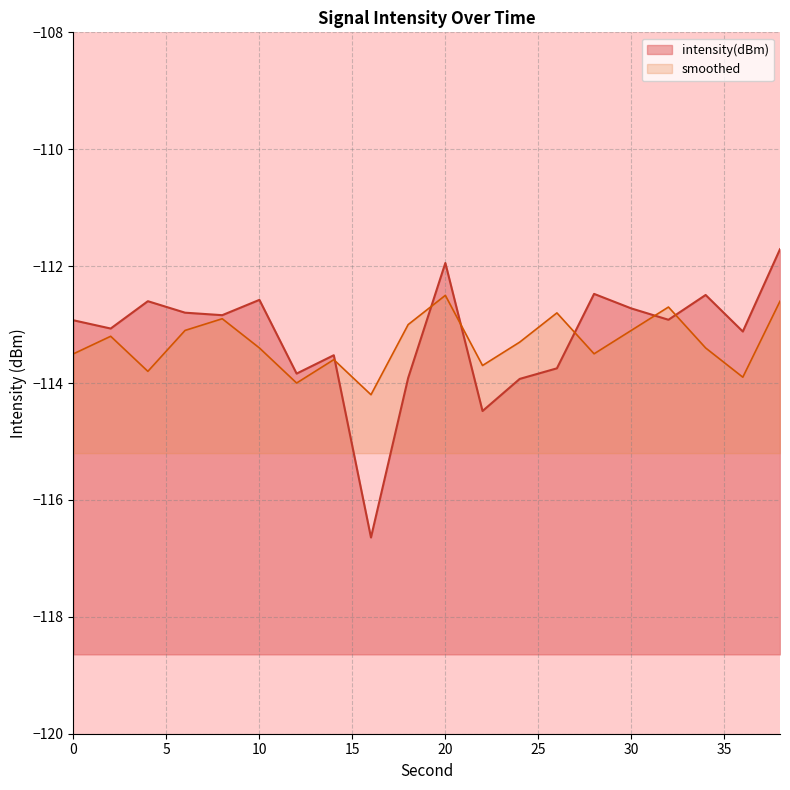

What is the value of the intensity_smooth point at the 20th from the left?

-112.6